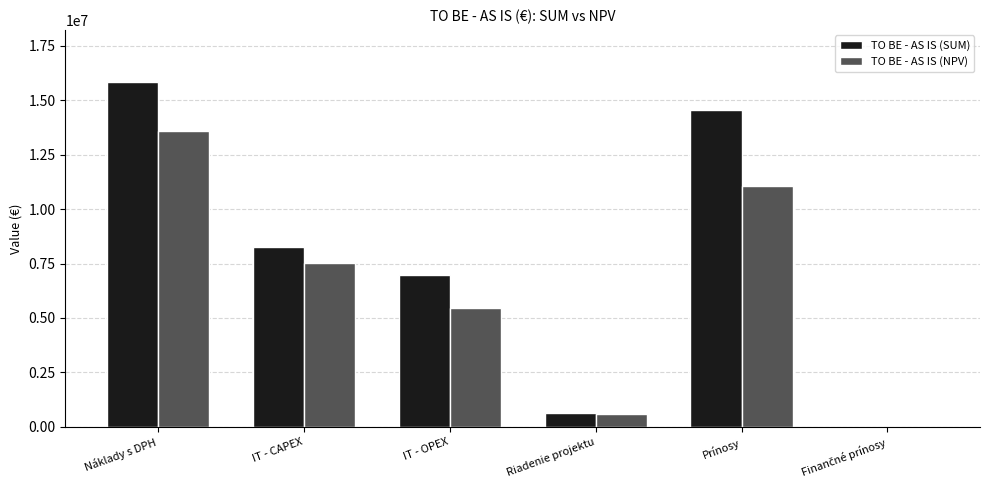

How many data points does each series have?

6